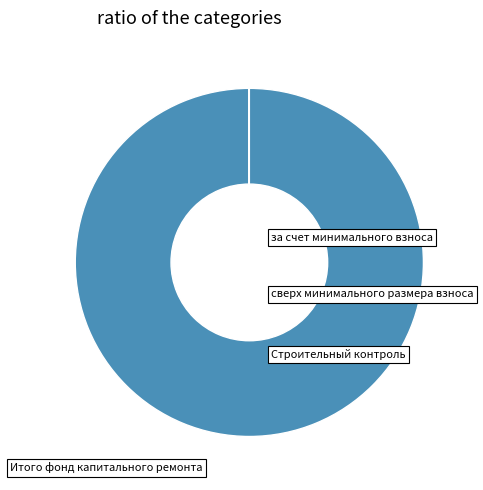

Is there any slice that represents more than half of the pie?

Yes